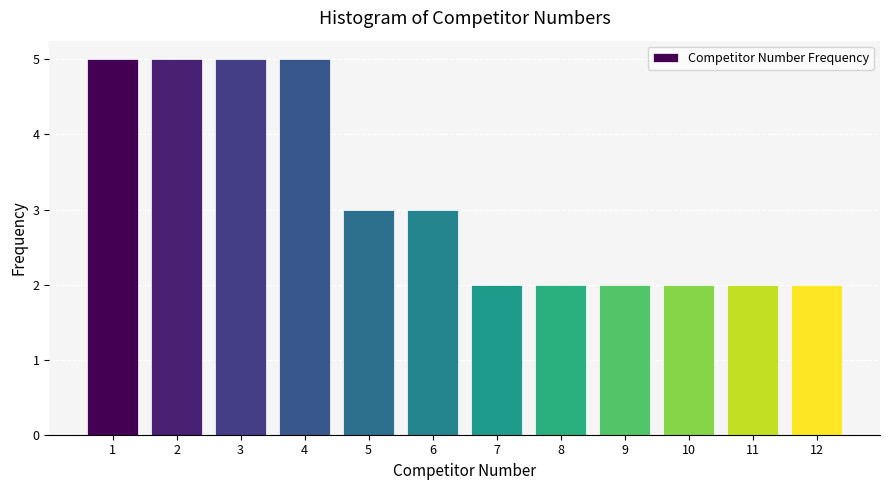

Reading right to left, extract all data points from this chart.

12=2	11=2	10=2	9=2	8=2	7=2	6=3	5=3	4=5	3=5	2=5	1=5